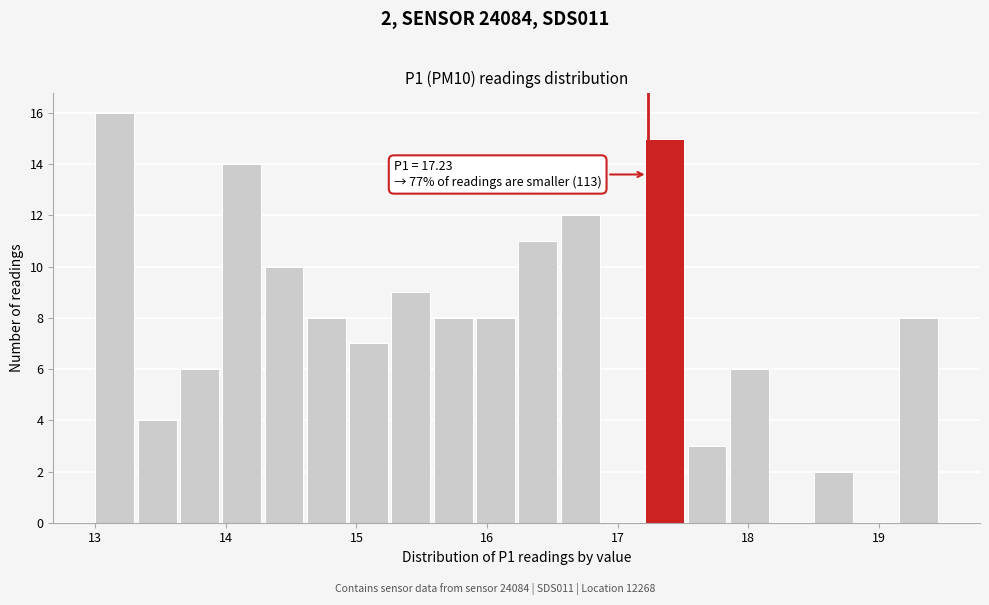

Read against the x-axis, roughly where is the centre of the tallest bar?

13.1